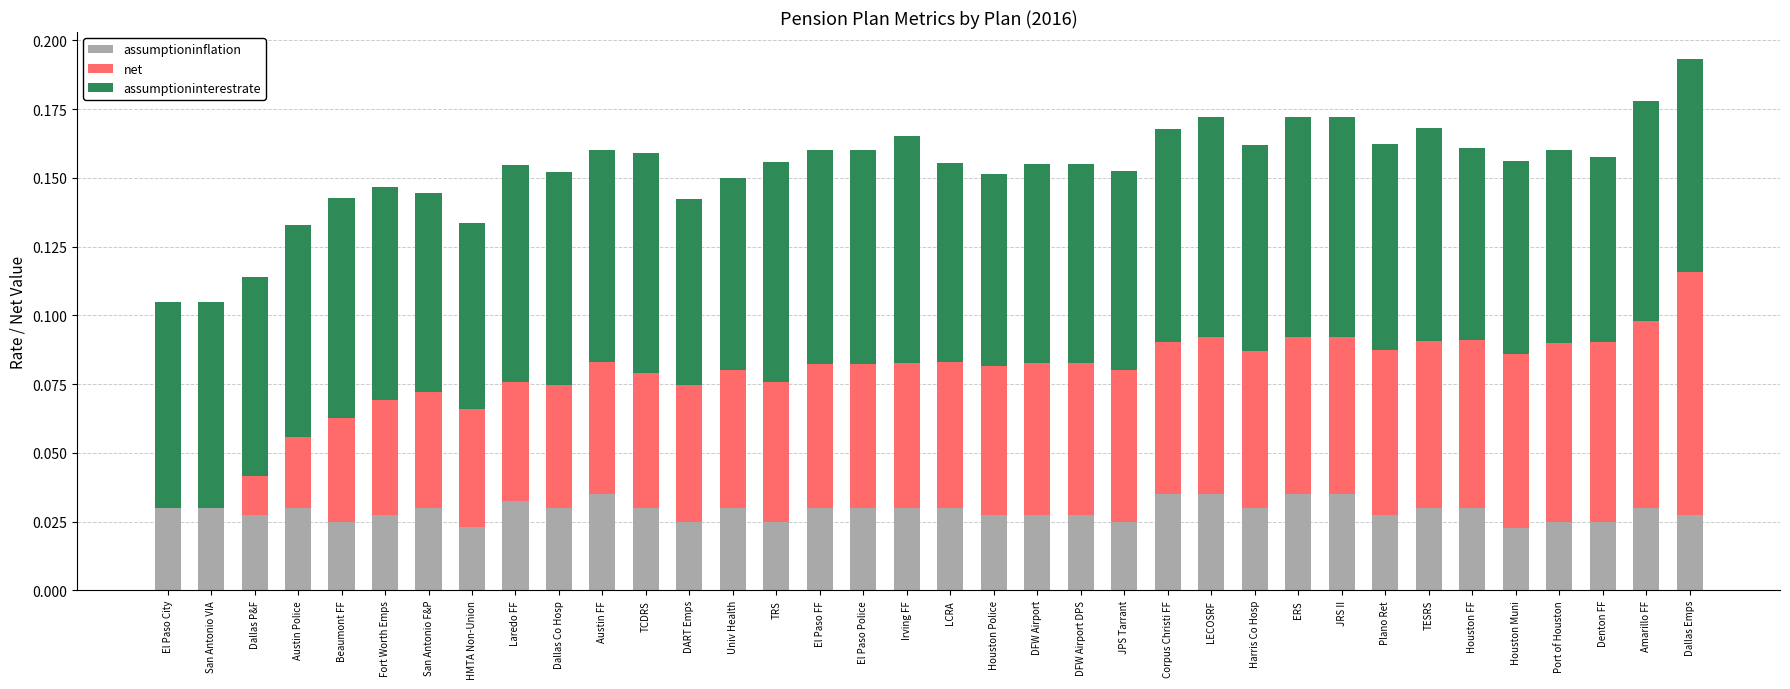

At which category is the sum across all series the highest?

Dallas Emps